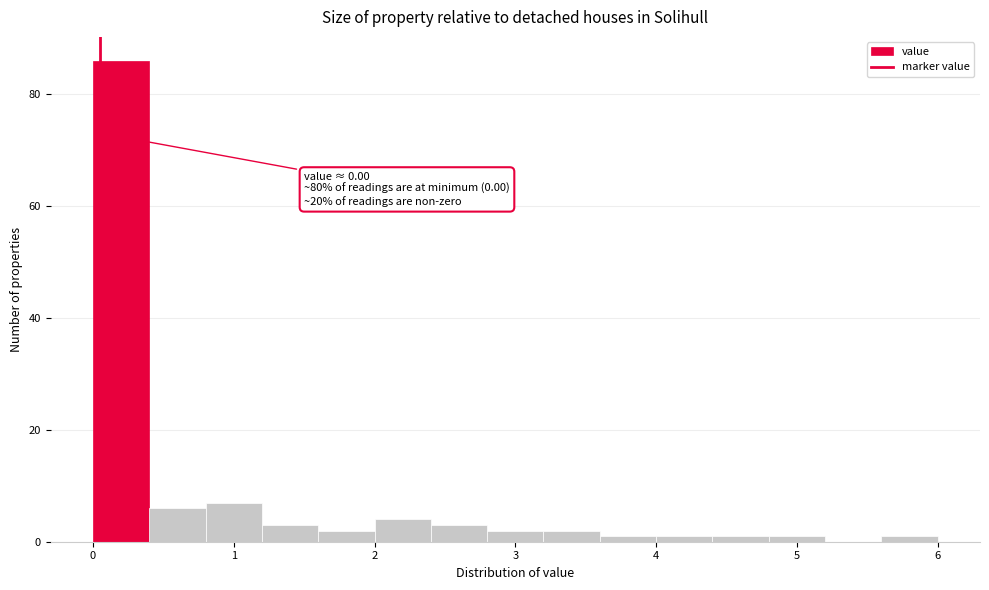

Which range on the x-axis has the tallest bar?

0.0 to 0.4